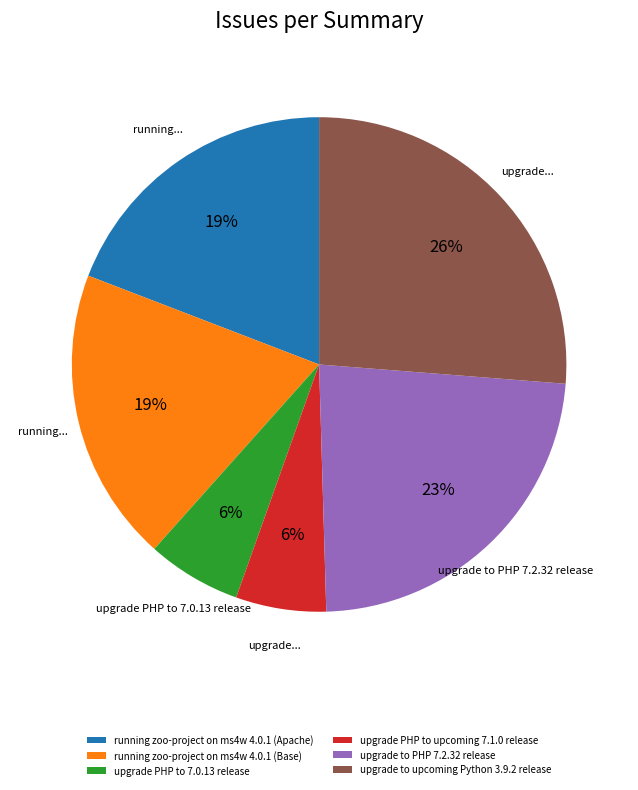

To the nearest percent, what is the difference between the largest and smallest slice percentages?

20%